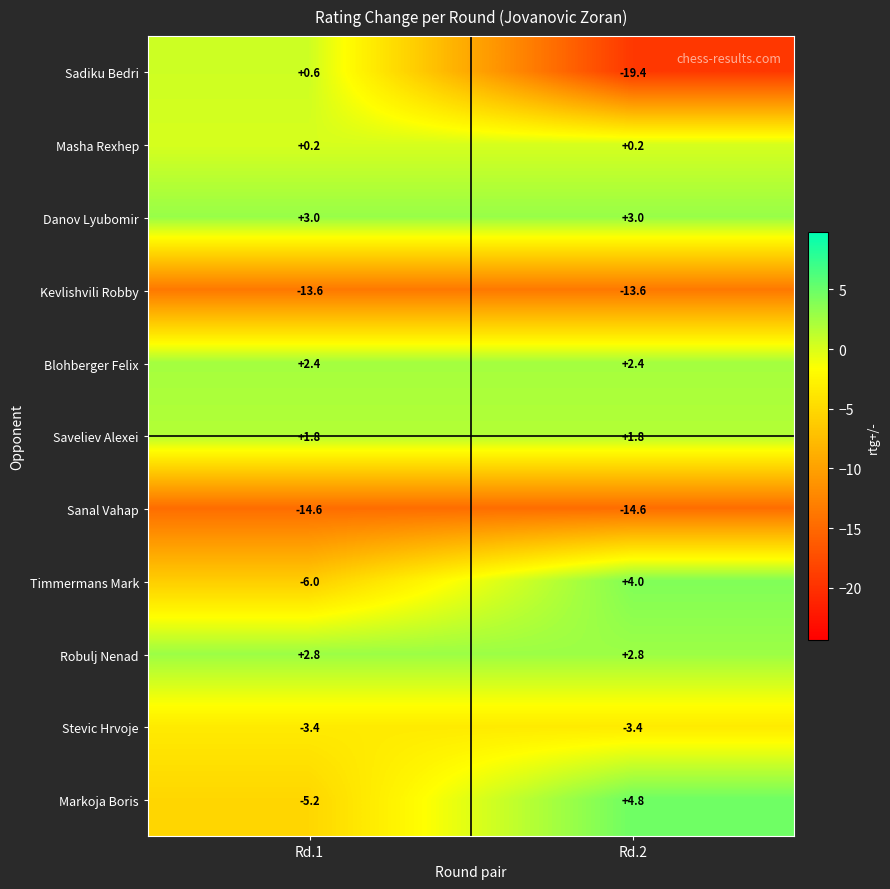

Which series has the largest range (max minus min)?

Sadiku Bedri